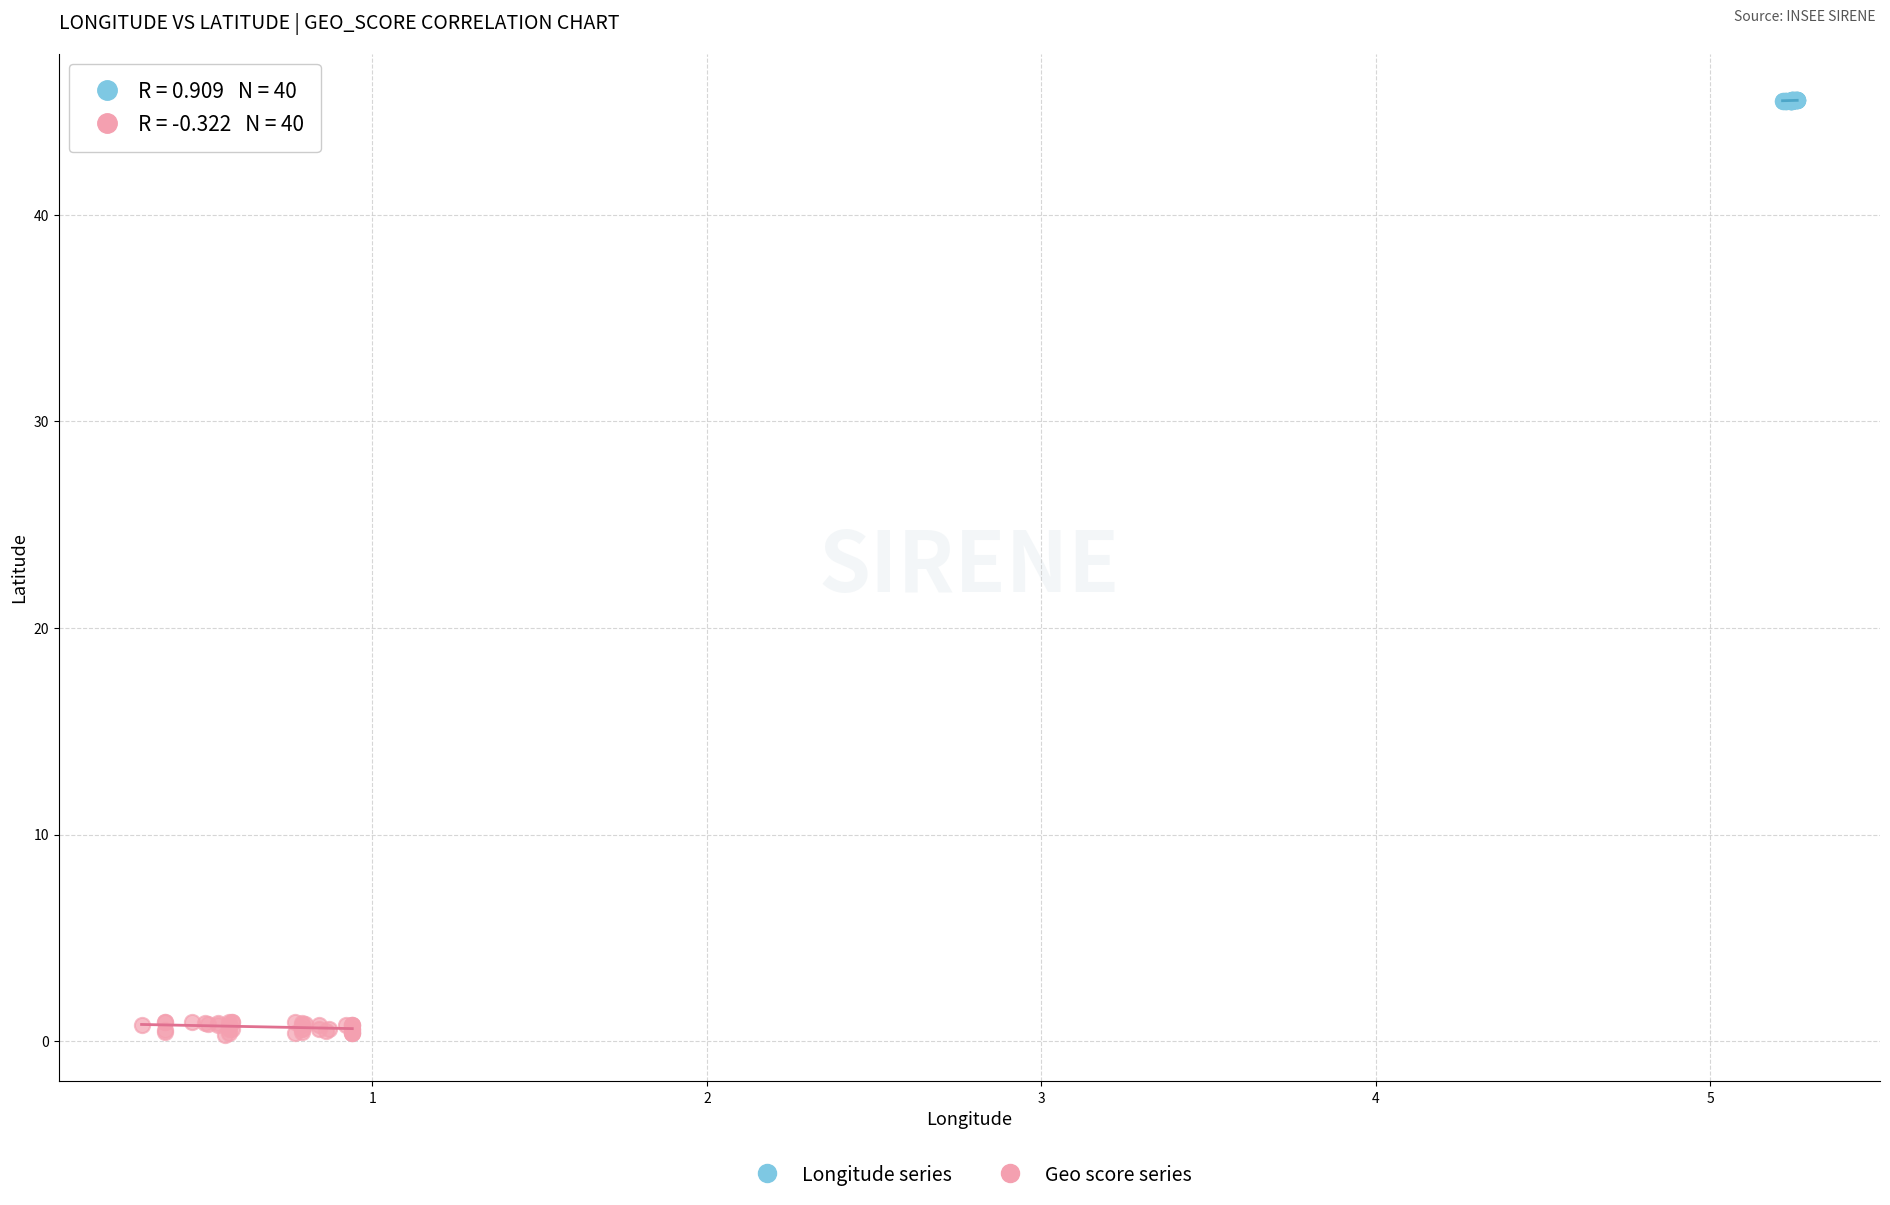

Which series has the widest spread of Y values?

Geo score series